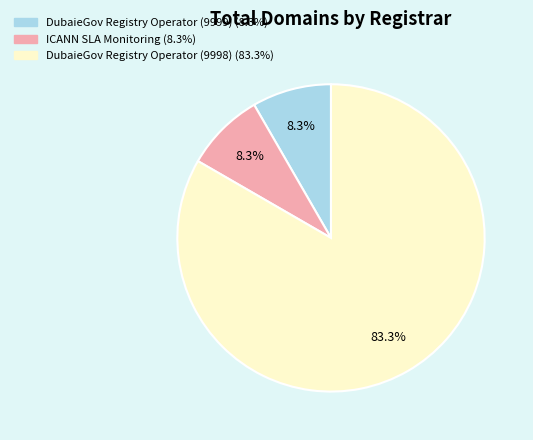

To the nearest percent, what is the difference between the largest and smallest slice percentages?

75%